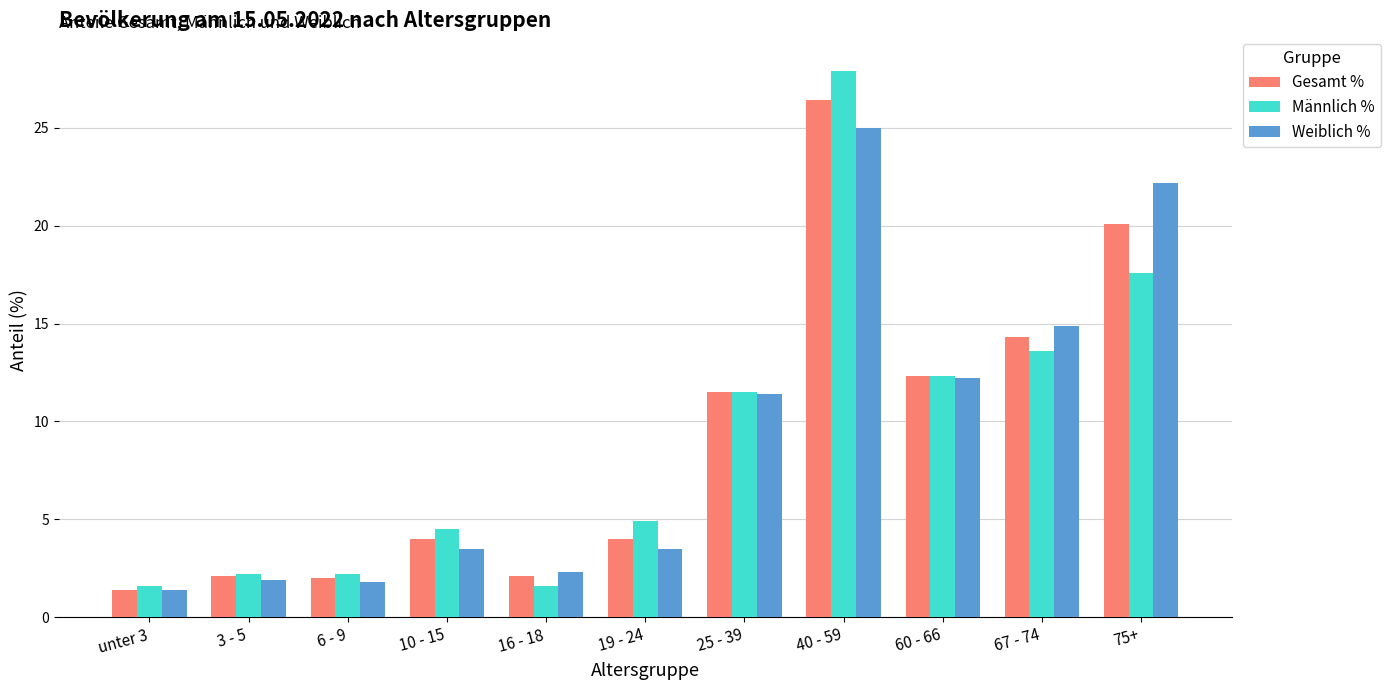

What are all the series names shown in the legend?

Gesamt %, Männlich %, Weiblich %